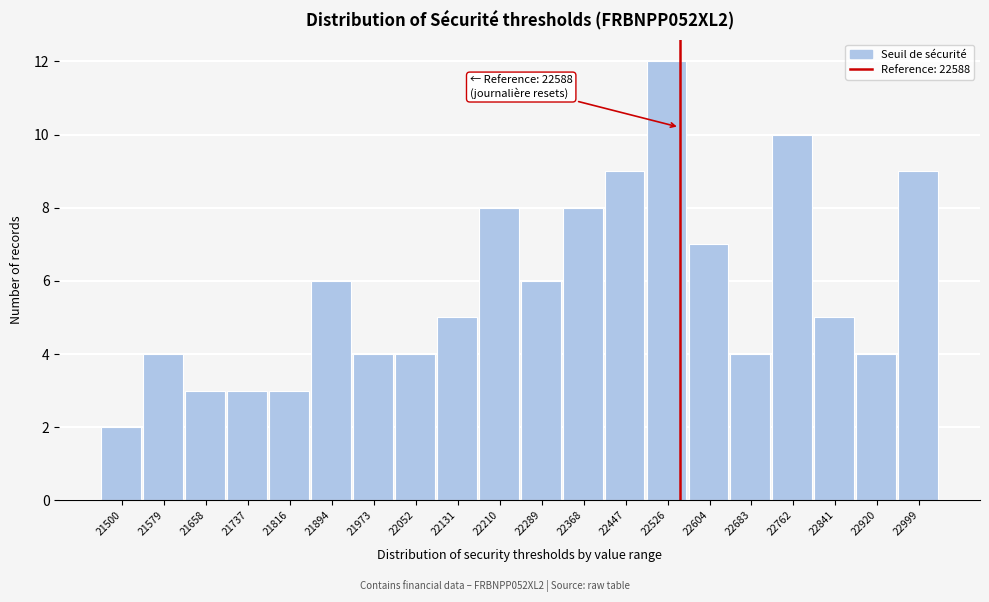

Reading left to right, extract all data points from this chart.

21500=2	21579=4	21658=3	21737=3	21816=3	21894=6	21973=4	22052=4	22131=5	22210=8	22289=6	22368=8	22447=9	22526=12	22604=7	22683=4	22762=10	22841=5	22920=4	22999=9